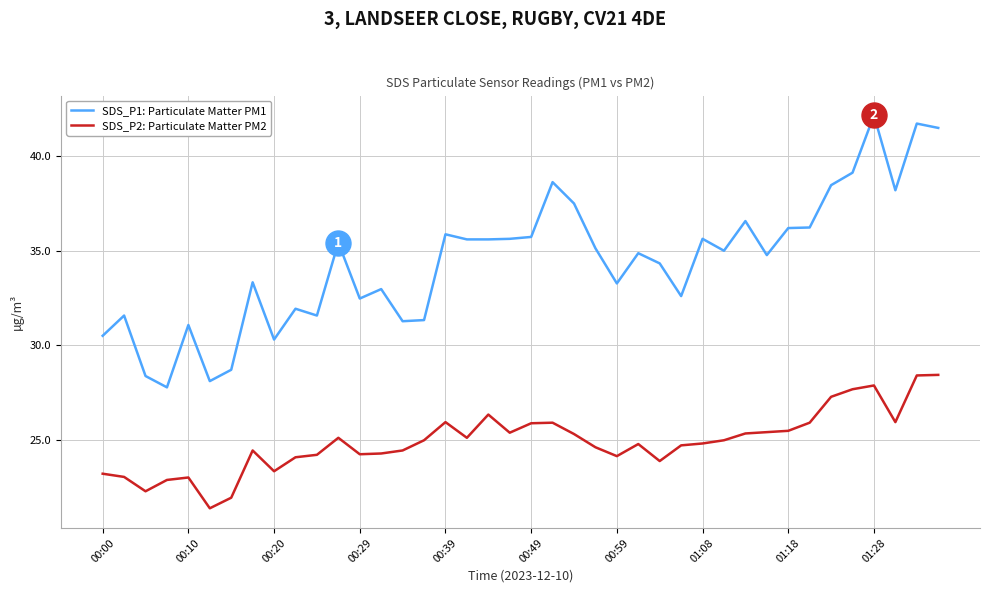

List the series in order of their peak value, highest first.

SDS_P1: Particulate Matter PM1, SDS_P2: Particulate Matter PM2